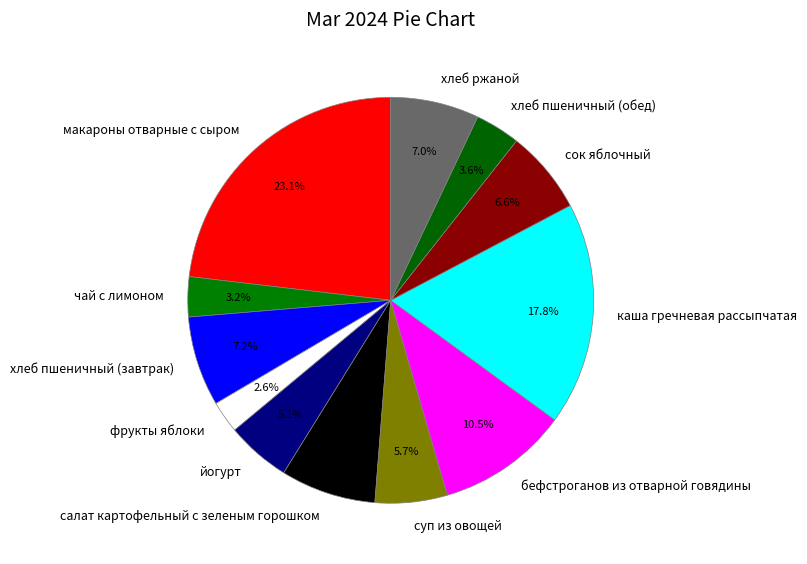

What percentage is the каша гречневая рассыпчатая slice, to the nearest percent?

18%